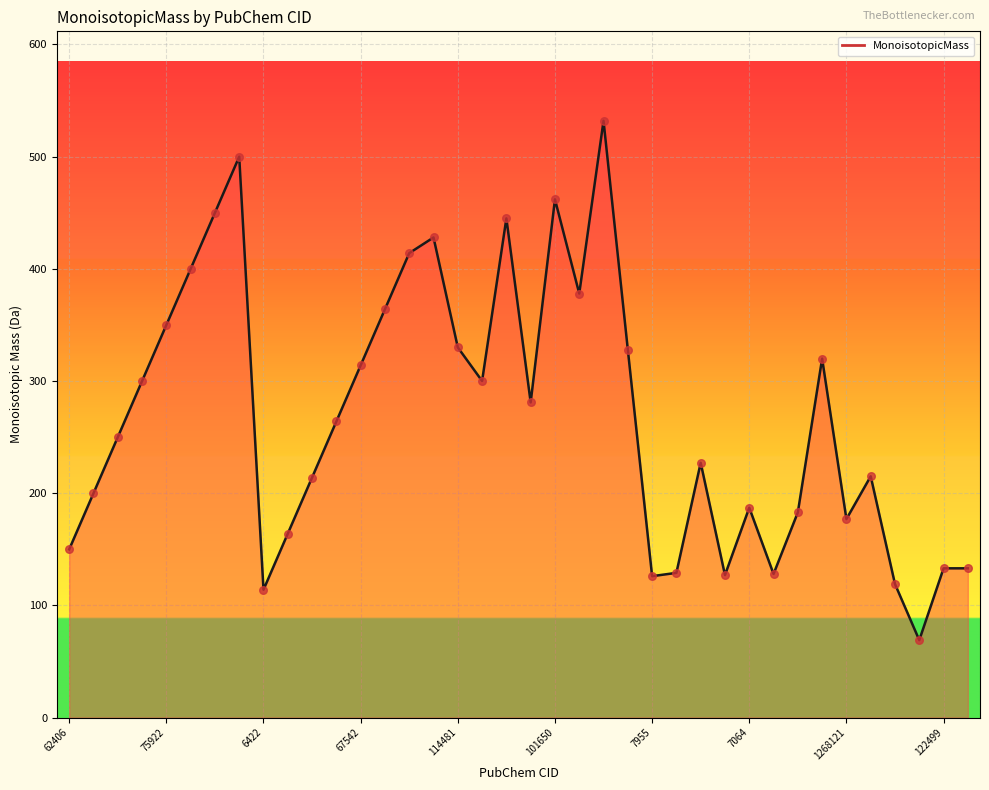

The value at 62406 is 244.7. True or false?

False